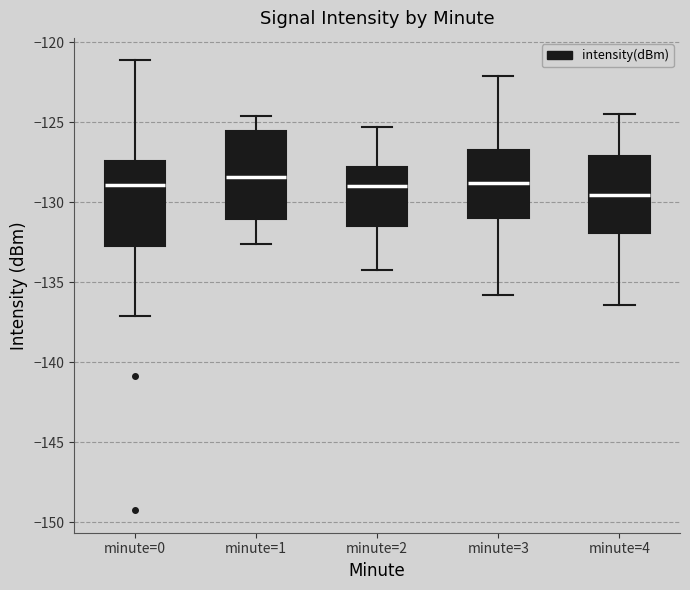

Which box's median line is the lowest?

minute=4